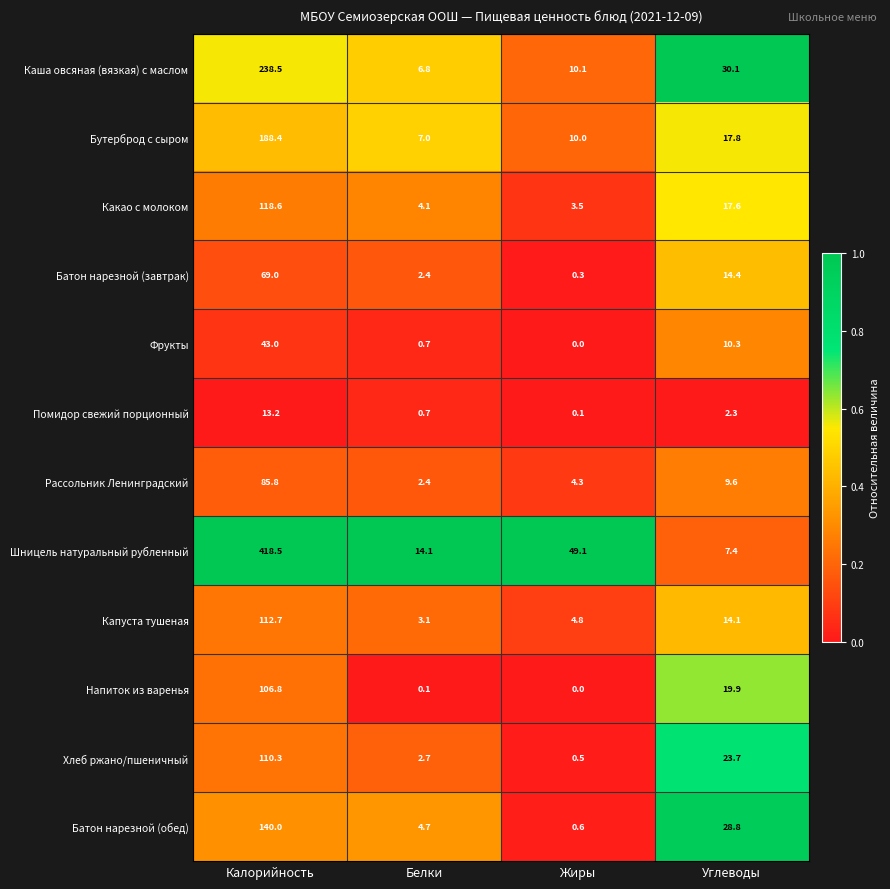

At how many categories does at least one series exceed 0?

4